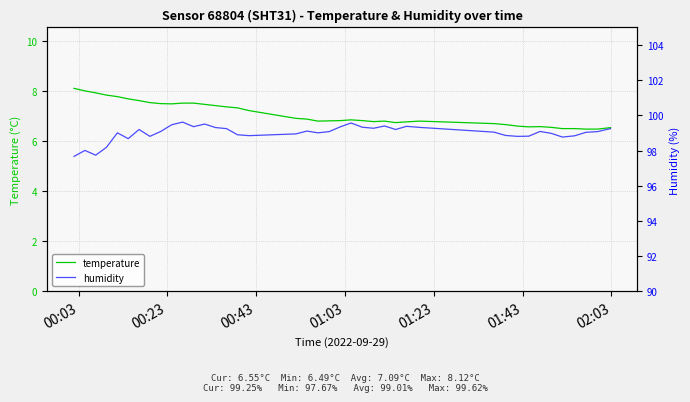

What is the difference between the second highest and second lowest values in the temperature series?

1.5